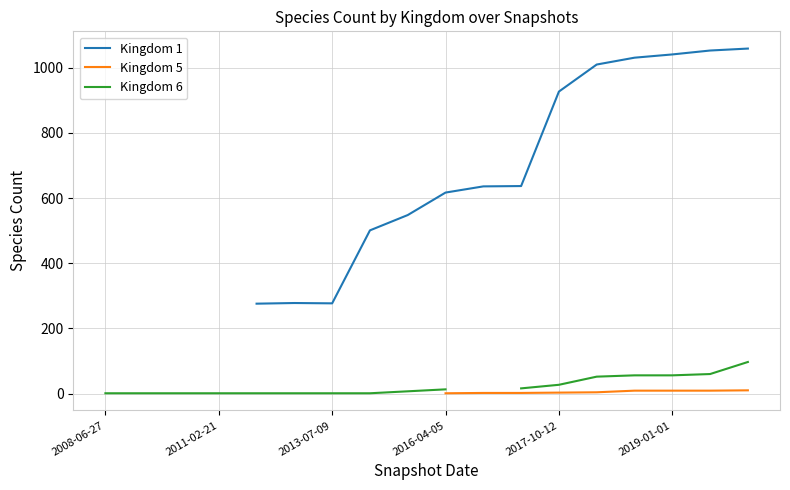

True or false: Kingdom 5 and Kingdom 1 intersect in this chart.

False